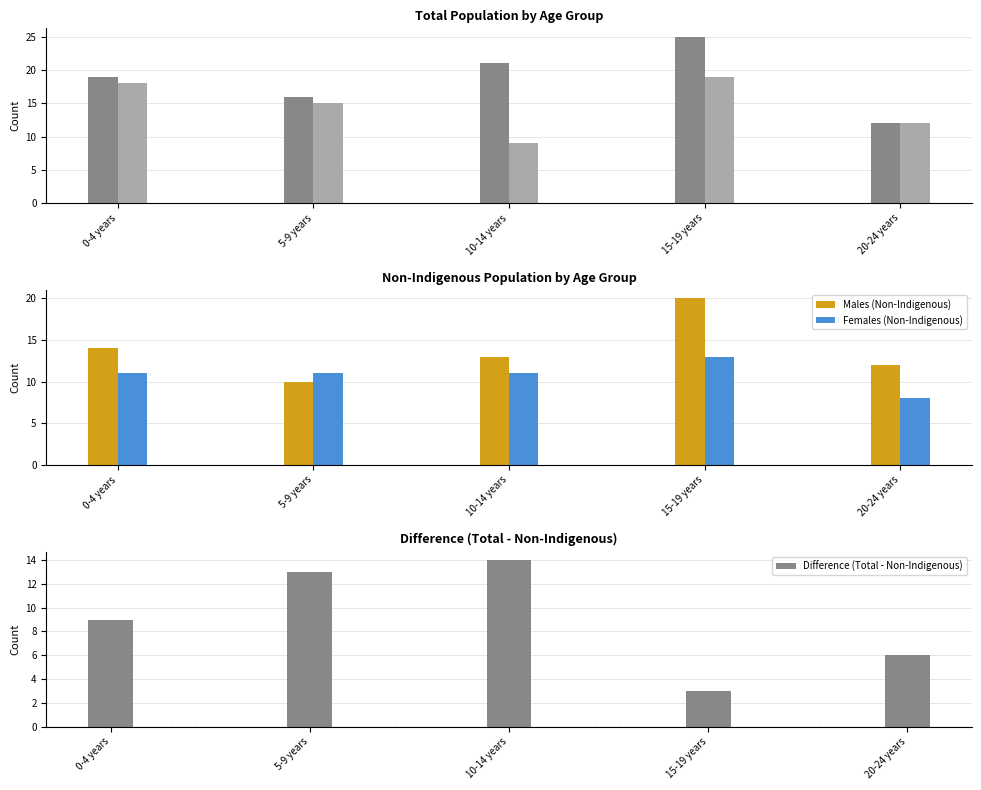

How many series are shown in this chart?

5